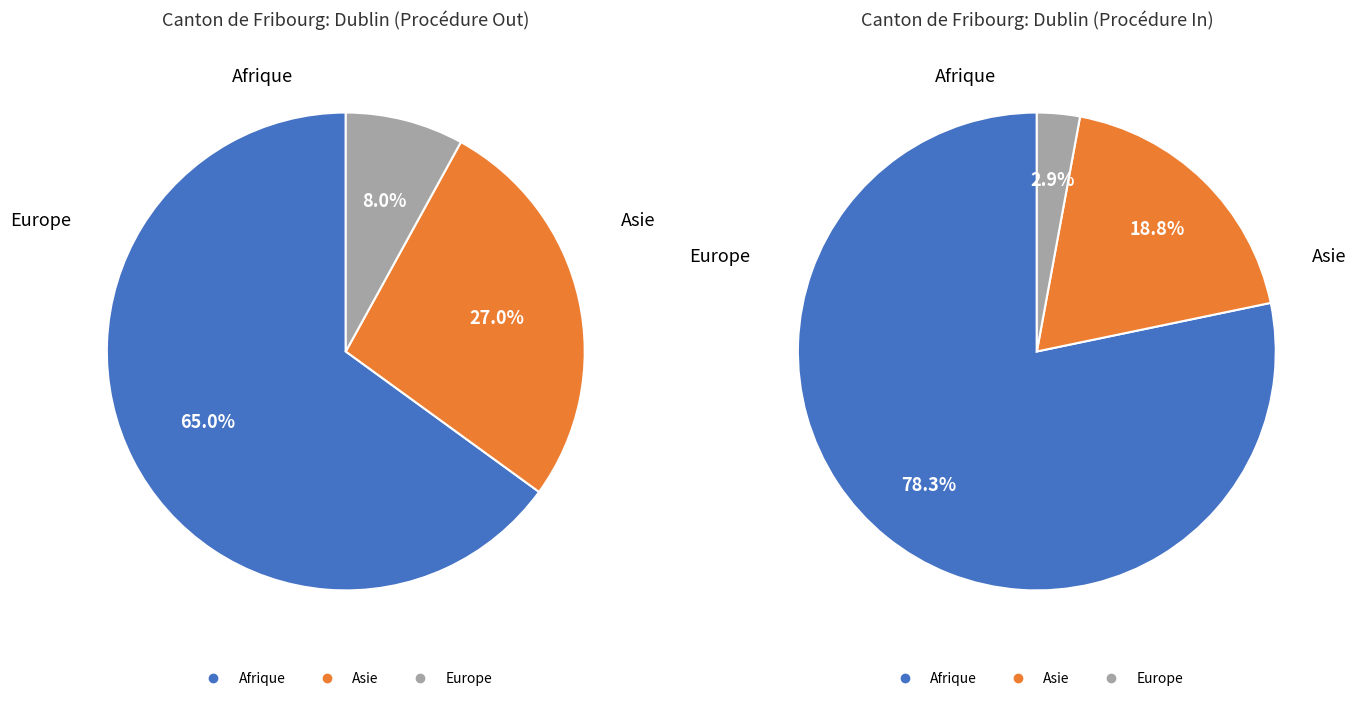

The Amérique slice represents 1% of the pie. True or false?

False